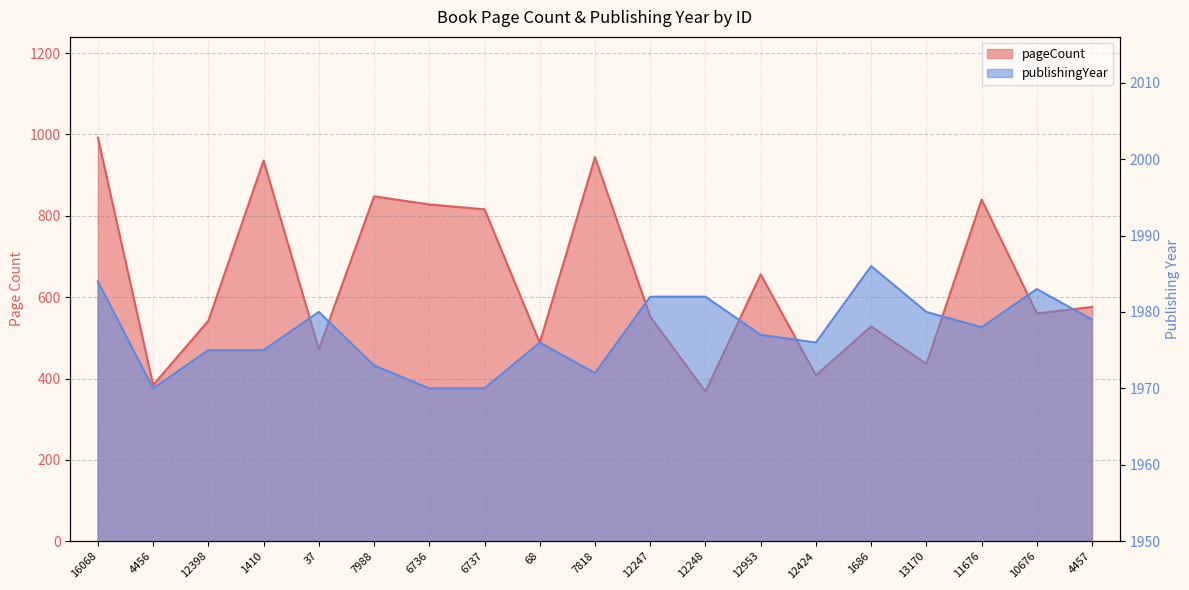

Between 4456 and 7818, which series saw the biggest shift?

pageCount